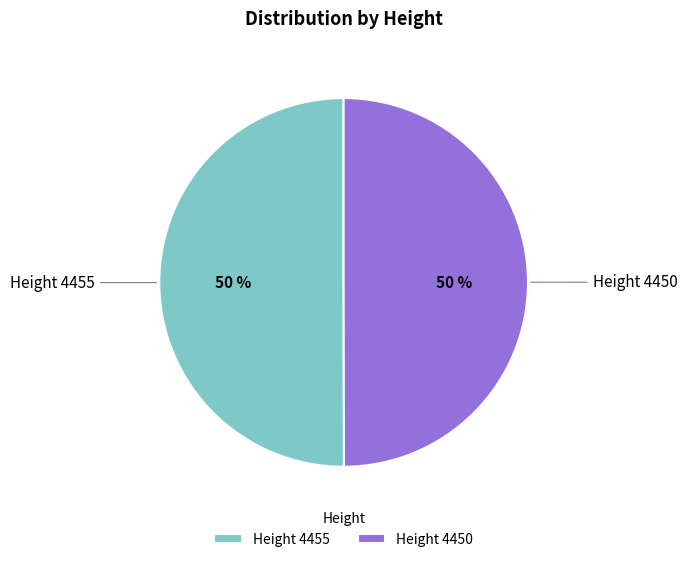

To the nearest percent, what percentage of the pie is Height 4450?

50%